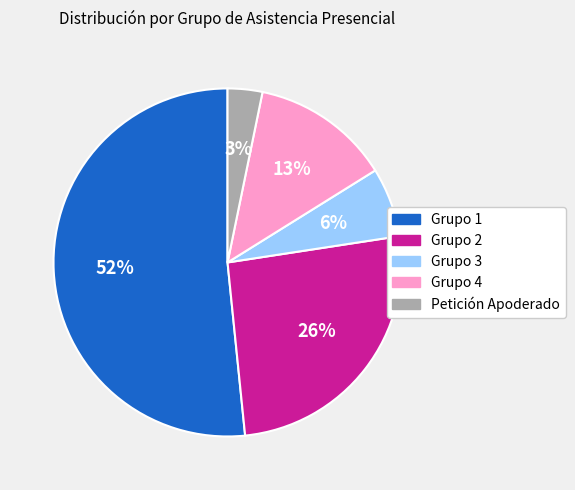

Rank the categories by value from lowest to highest.

Petición Apoderado, Grupo 3, Grupo 4, Grupo 2, Grupo 1